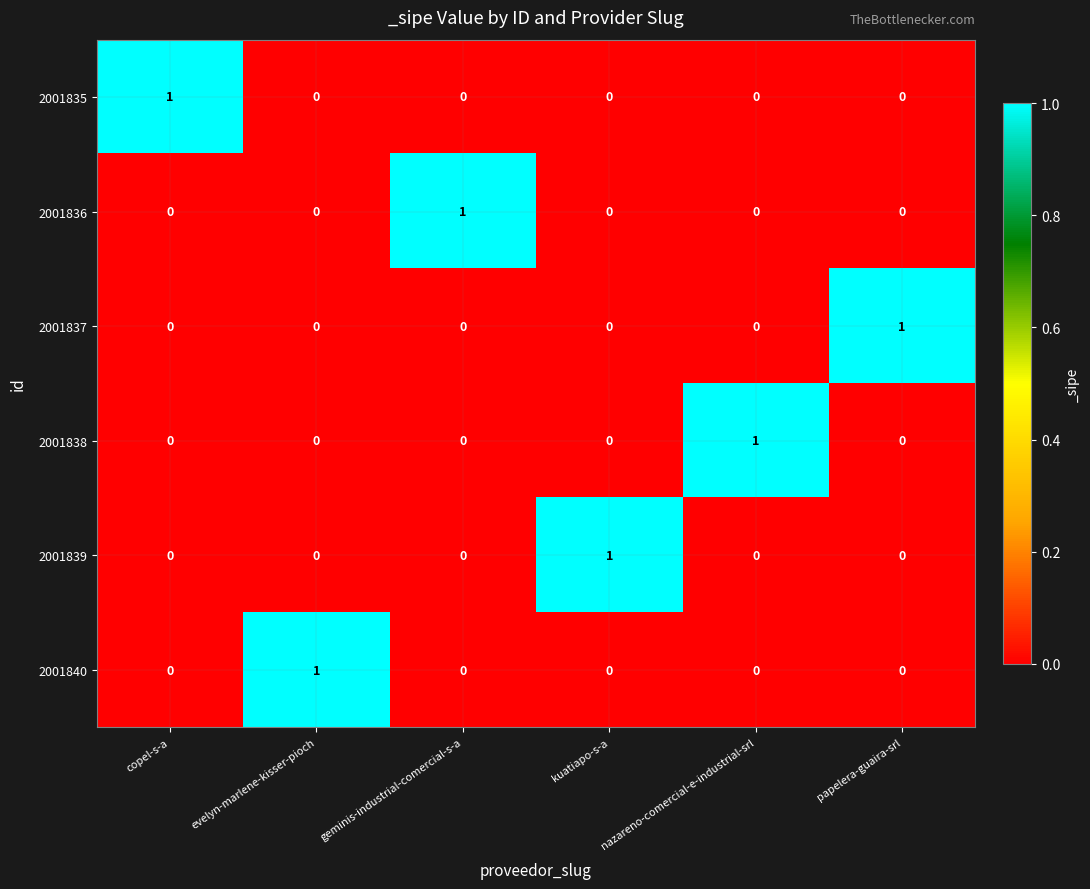

Is it true that 2001837 equals 0 at geminis-industrial-comercial-s-a?

True